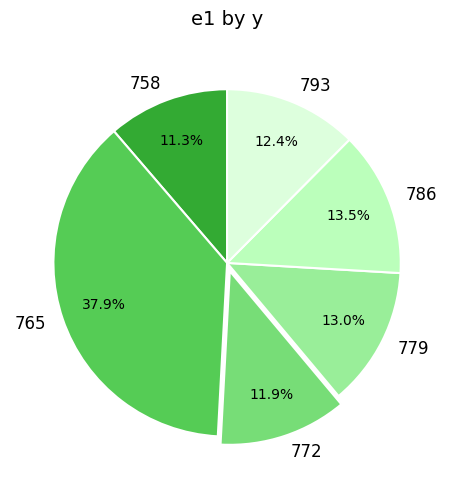

Is the sum of 758 and 772 greater than half?

No